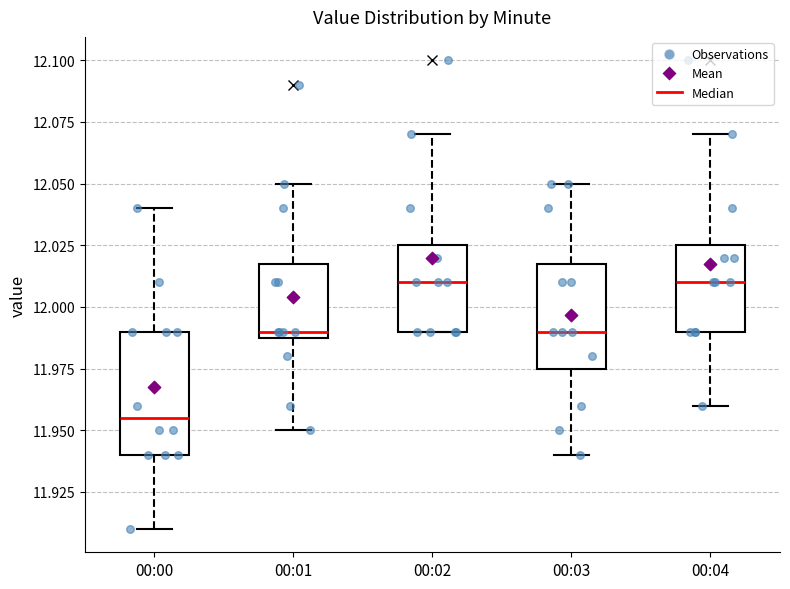

Which box has the lowest median line?

00:00